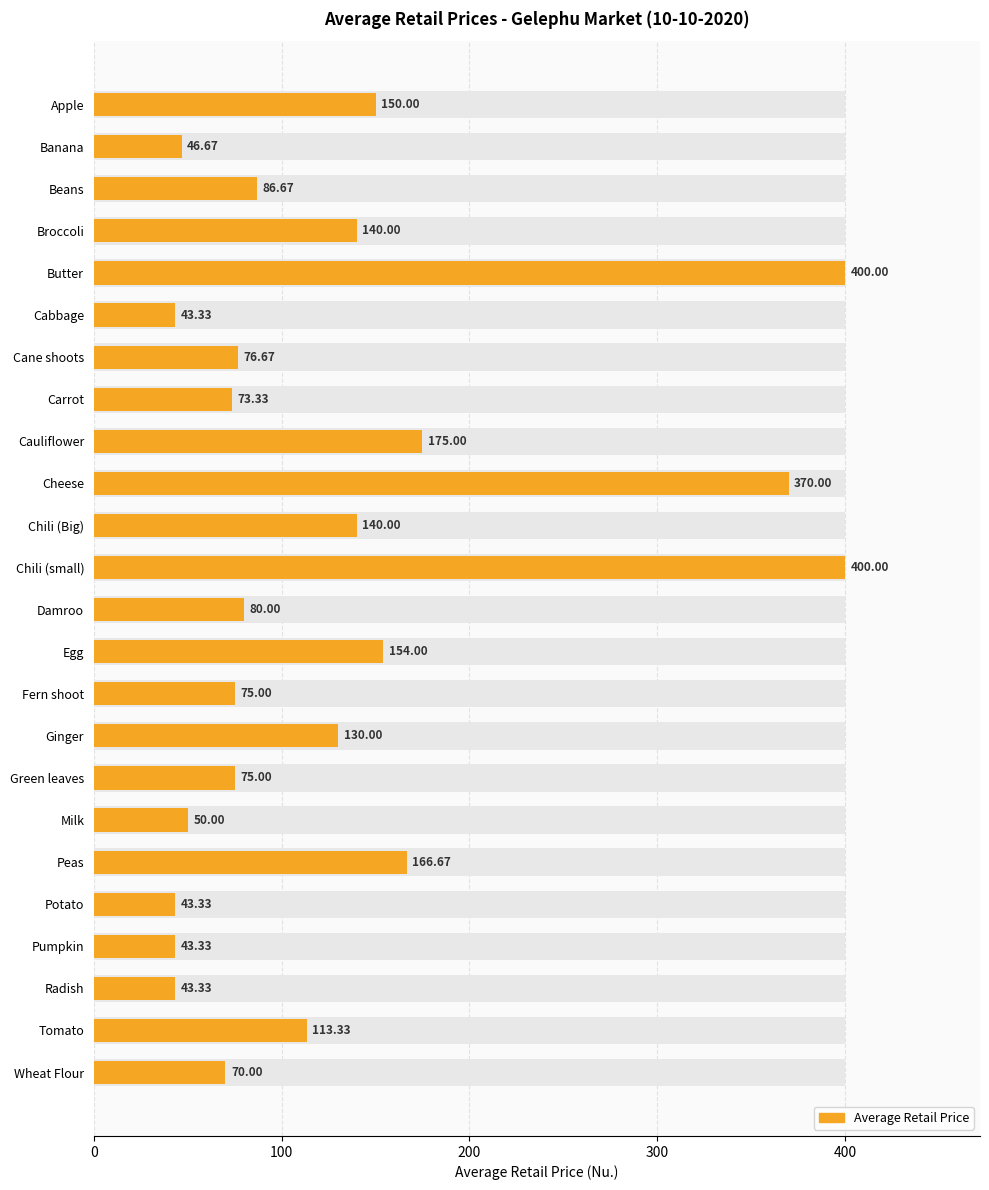

Reading right to left, extract all data points from this chart.

70.0	113.3	43.3	43.3	43.3	166.7	50.0	75.0	130.0	75.0	154.0	80.0	400.0	140.0	370.0	175.0	73.3	76.7	43.3	400.0	140.0	86.7	46.7	150.0